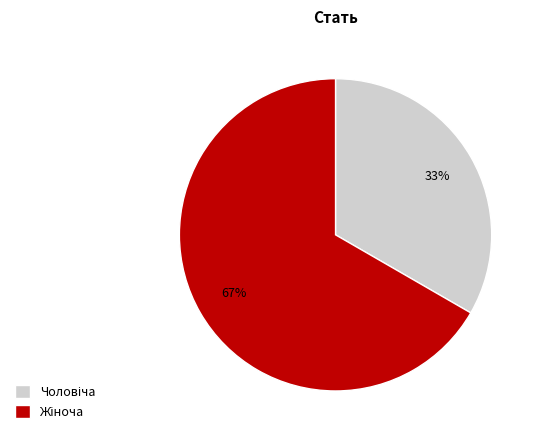

To the nearest percent, what is the average slice percentage?

50%